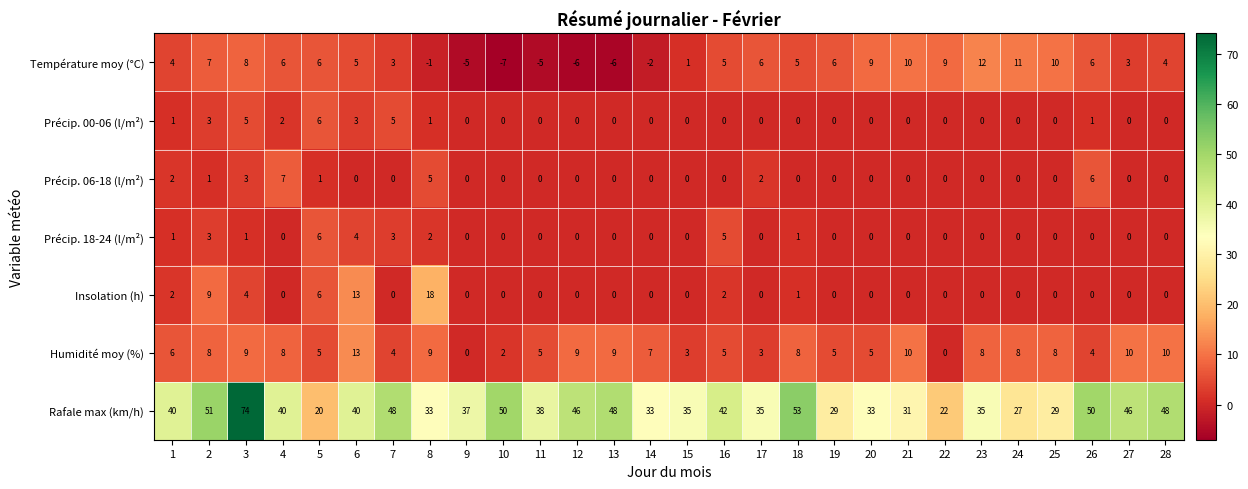

What is the difference between the maximum and minimum values in the Précip. 00-06 (l/m²) series?

6